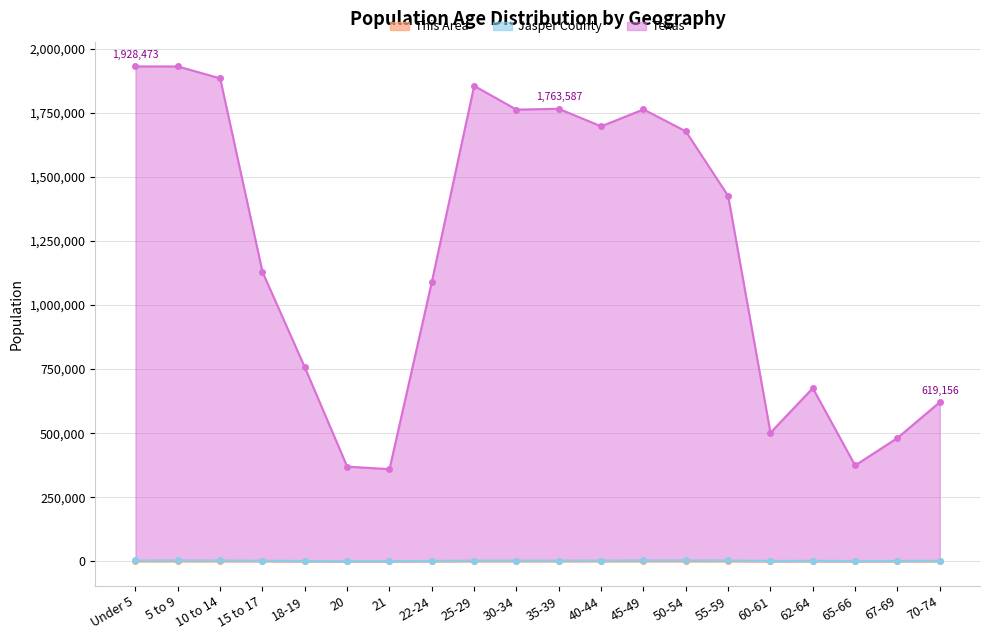

The value of Jasper County at 67-69 is 2005. True or false?

False